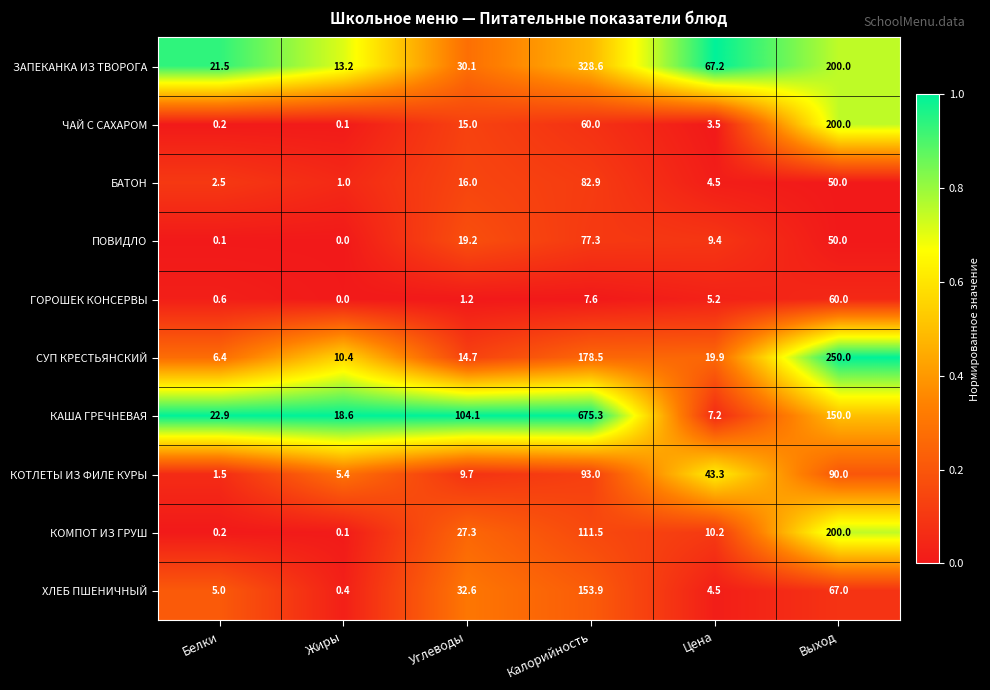

What is the average value of the БАТОН series?

26.2